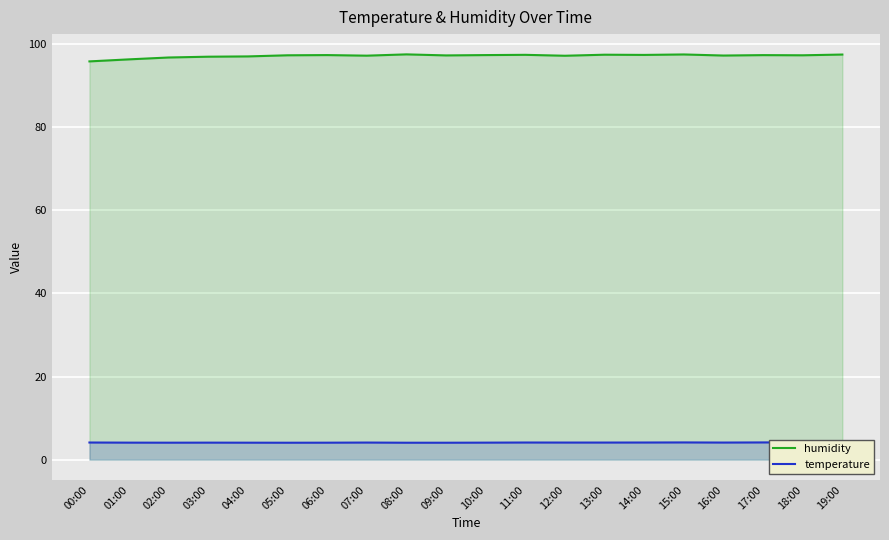

What is the sum of the humidity values at 19:00 and 05:00?

194.9